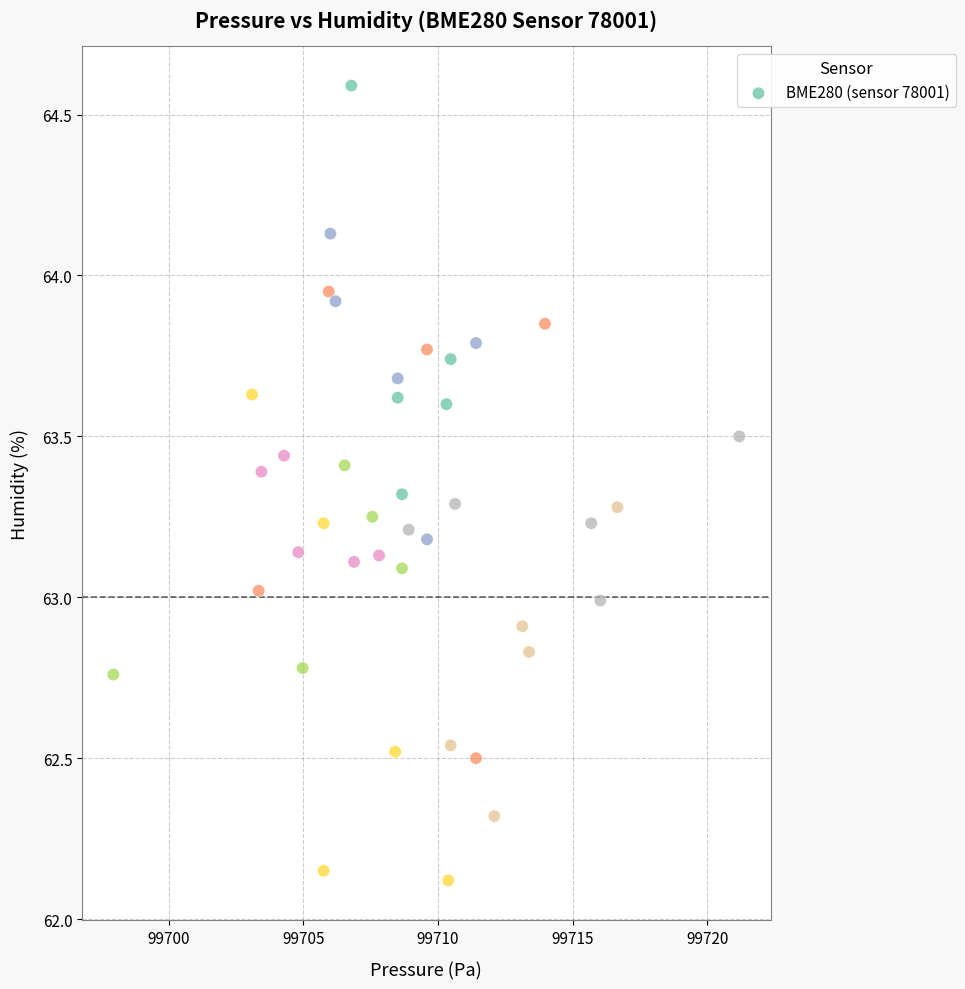

What is the range of Y values (max minus min)?

2.5